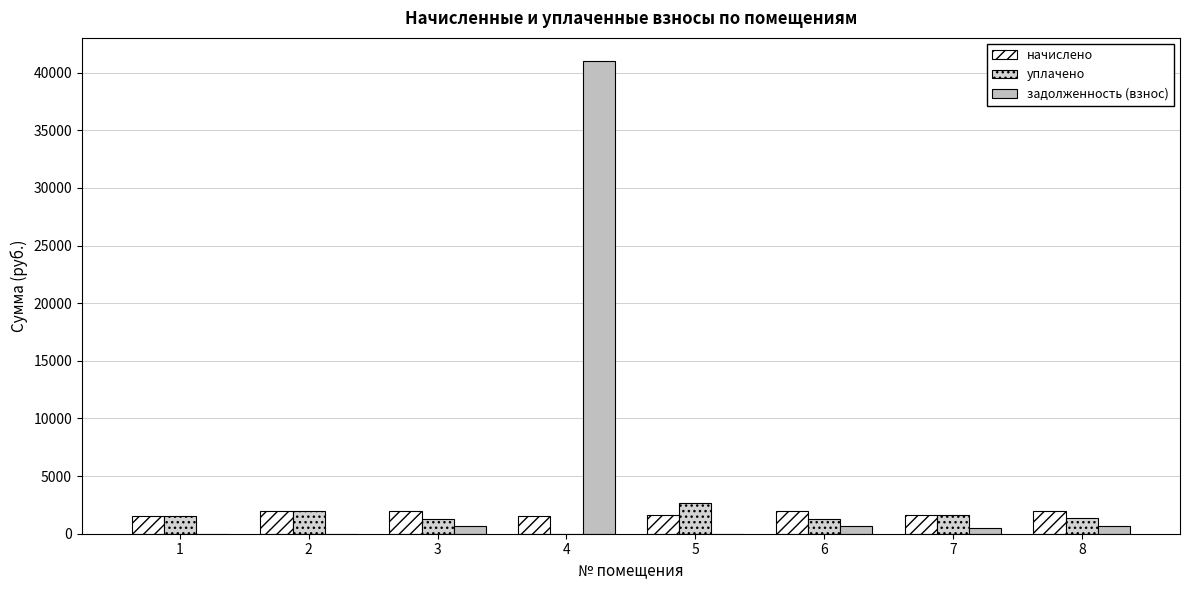

Reading left to right, what are all the values shown in this chart?

начислено: 1554.4	1965.0	1979.6	1547.0	1583.7	1968.6	1587.4	2005.3
уплачено: 1554.4	1965.0	1319.8	0.0	2639.5	1312.4	1587.4	1336.9
задолженность (взнос): 0.0	0.0	659.9	40976.5	0.0	656.2	529.1	668.4